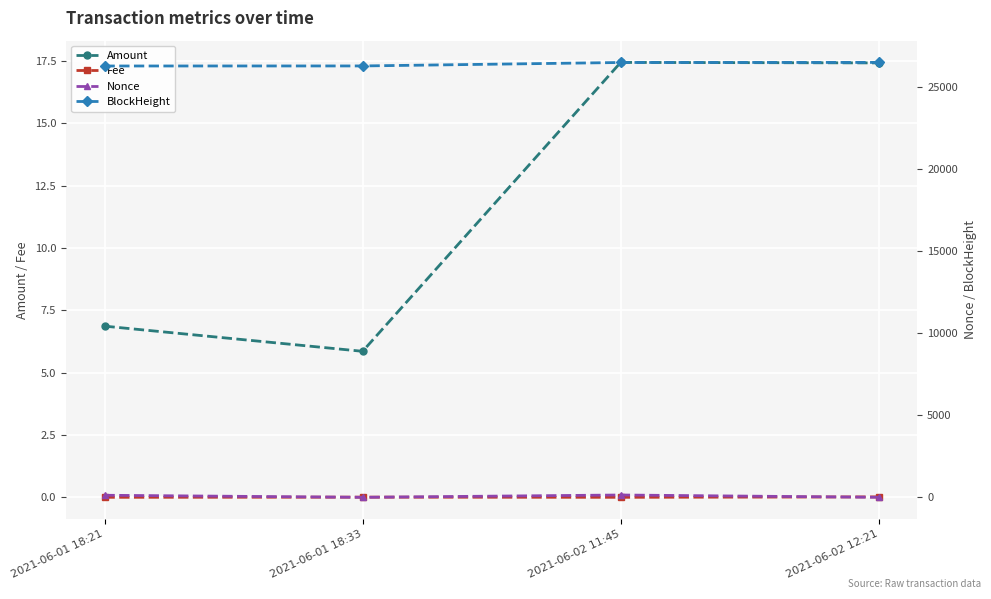

Which has a higher value, 2021-06-02 11:45 or 2021-06-02 12:21?

2021-06-02 11:45